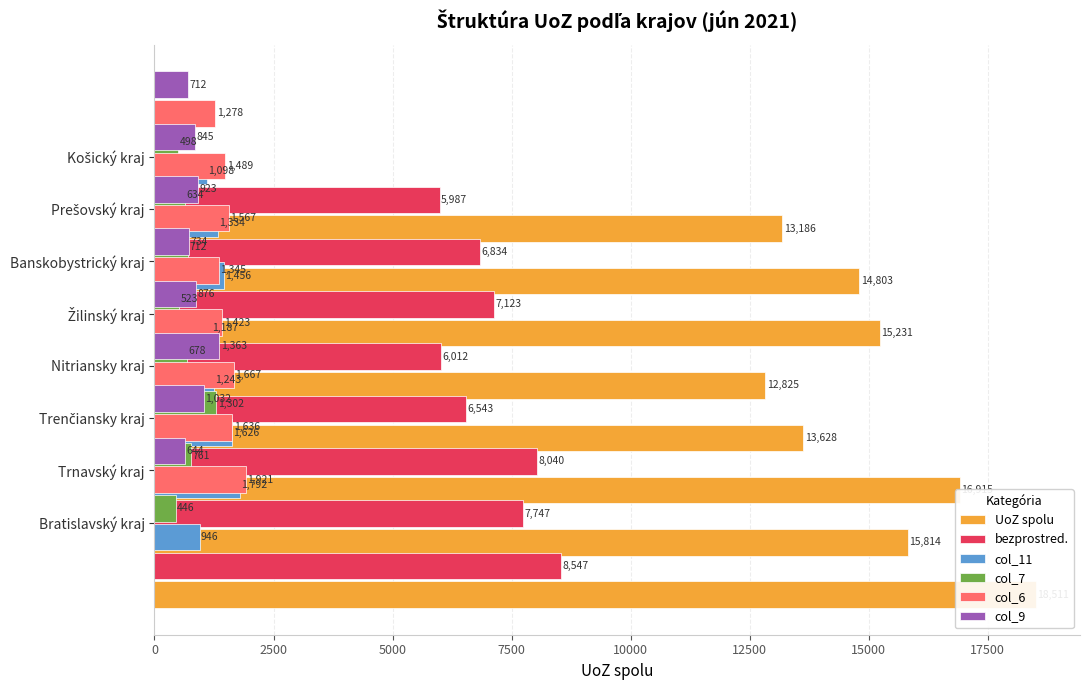

What are all the series names shown in the legend?

UoZ spolu, bezprostred., col_11, col_7, col_6, col_9